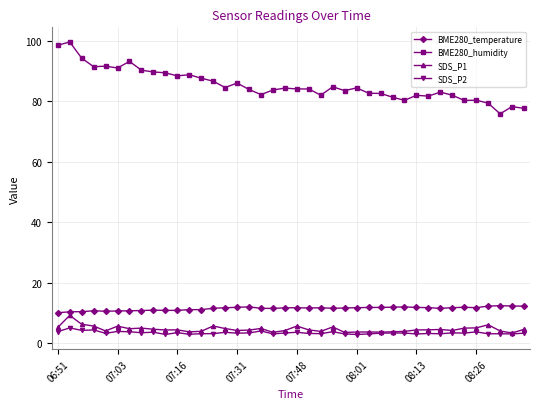

True or false: SDS_P2 and BME280_temperature cross at least once.

False